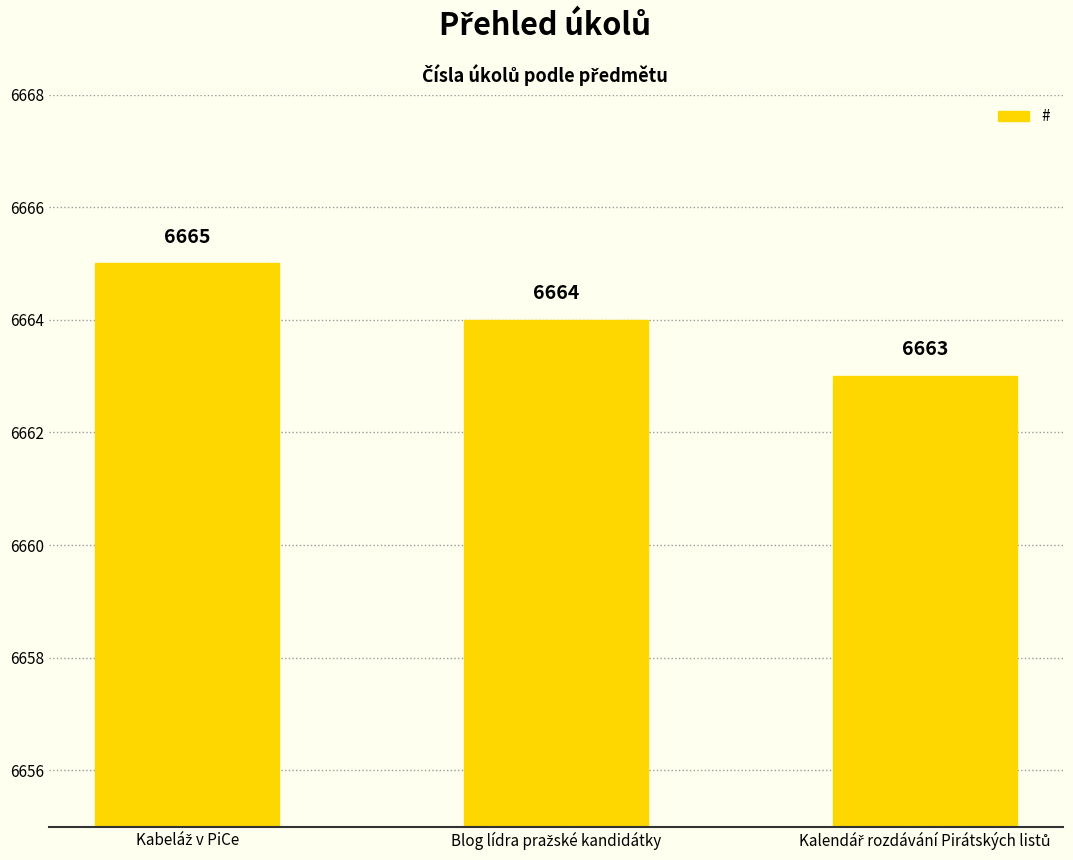

What is the smallest value displayed?

6663